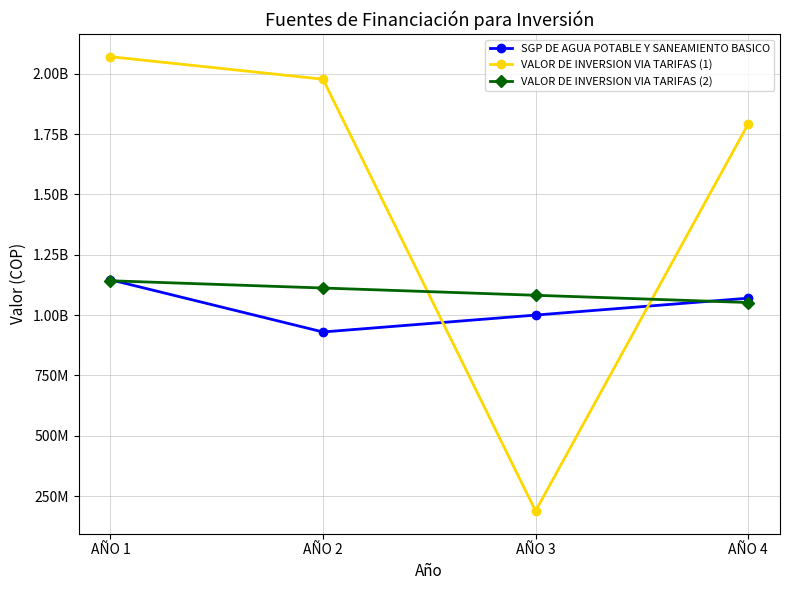

At which category does the chart reach its minimum across all series?

AÑO 3